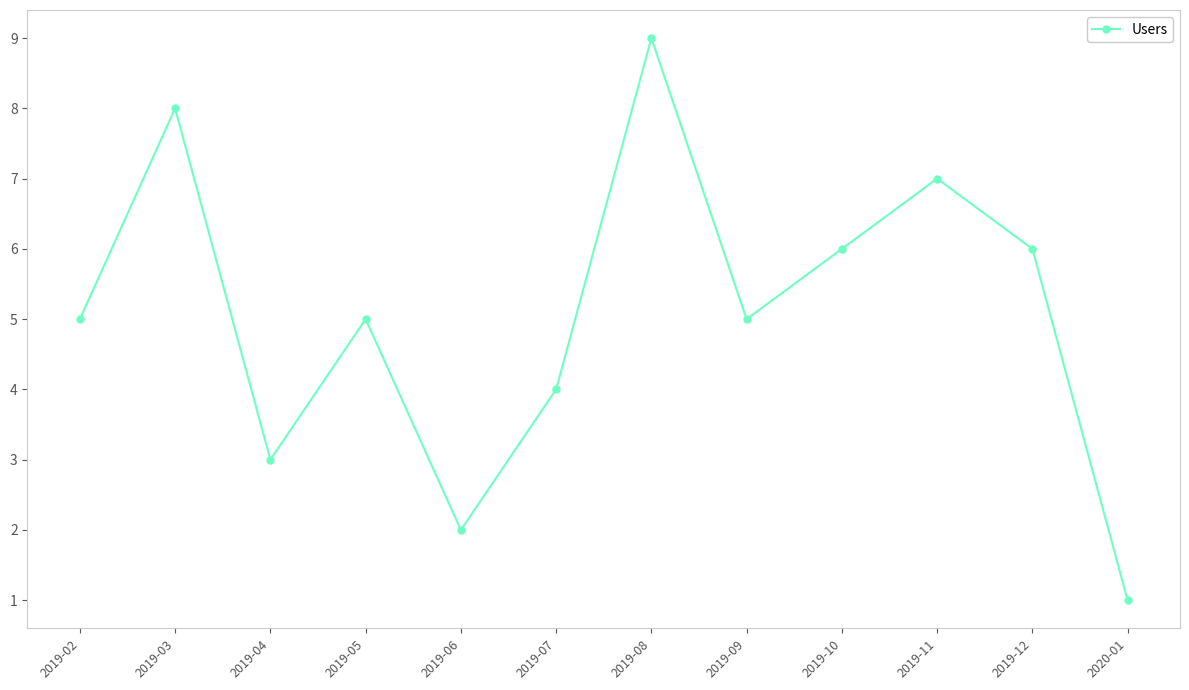

How many interior local peaks (higher than both neighbors) does the data have?

4